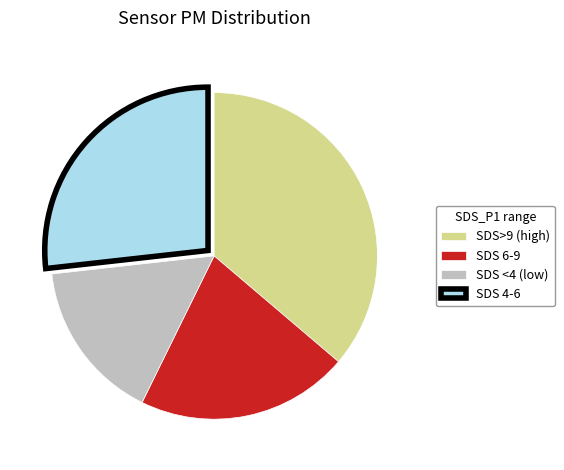

Rank the categories by value from highest to lowest.

SDS>9 (high), SDS 4-6, SDS 6-9, SDS <4 (low)